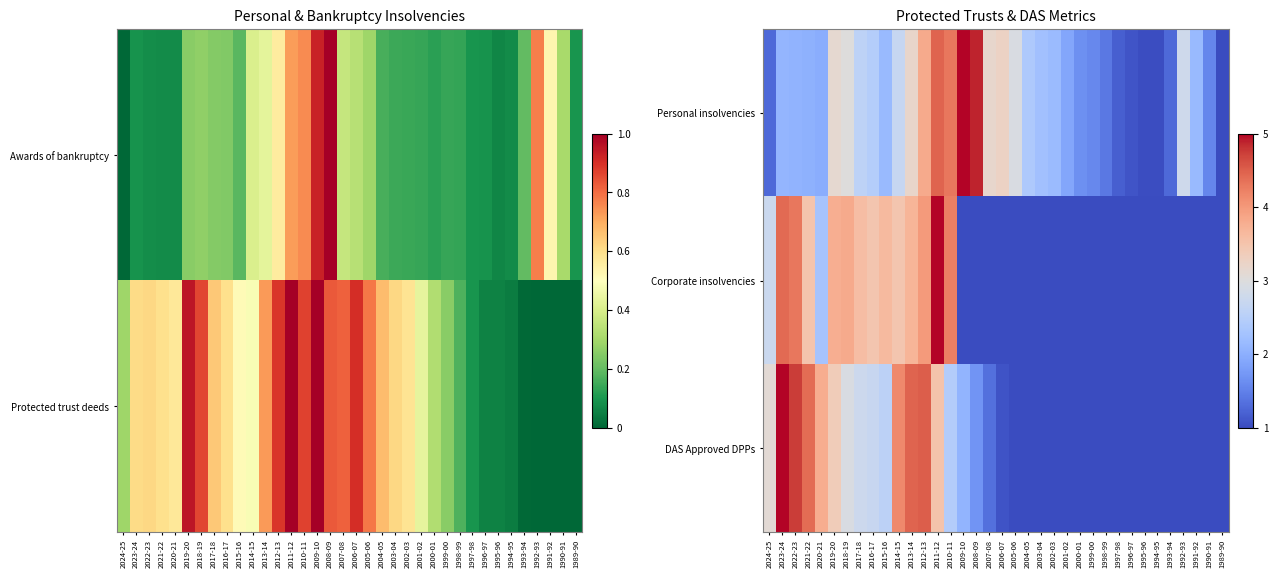

What is the total value across all series at 2012-13?

2.3